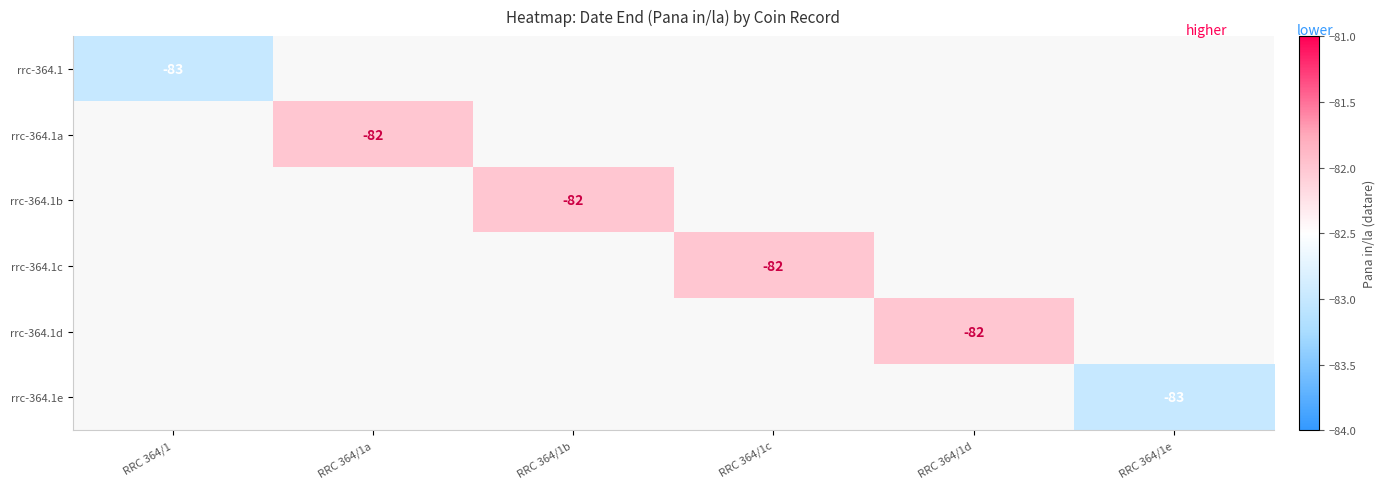

The rrc-364.1d series shows -125 at RRC 364/1d. True or false?

False